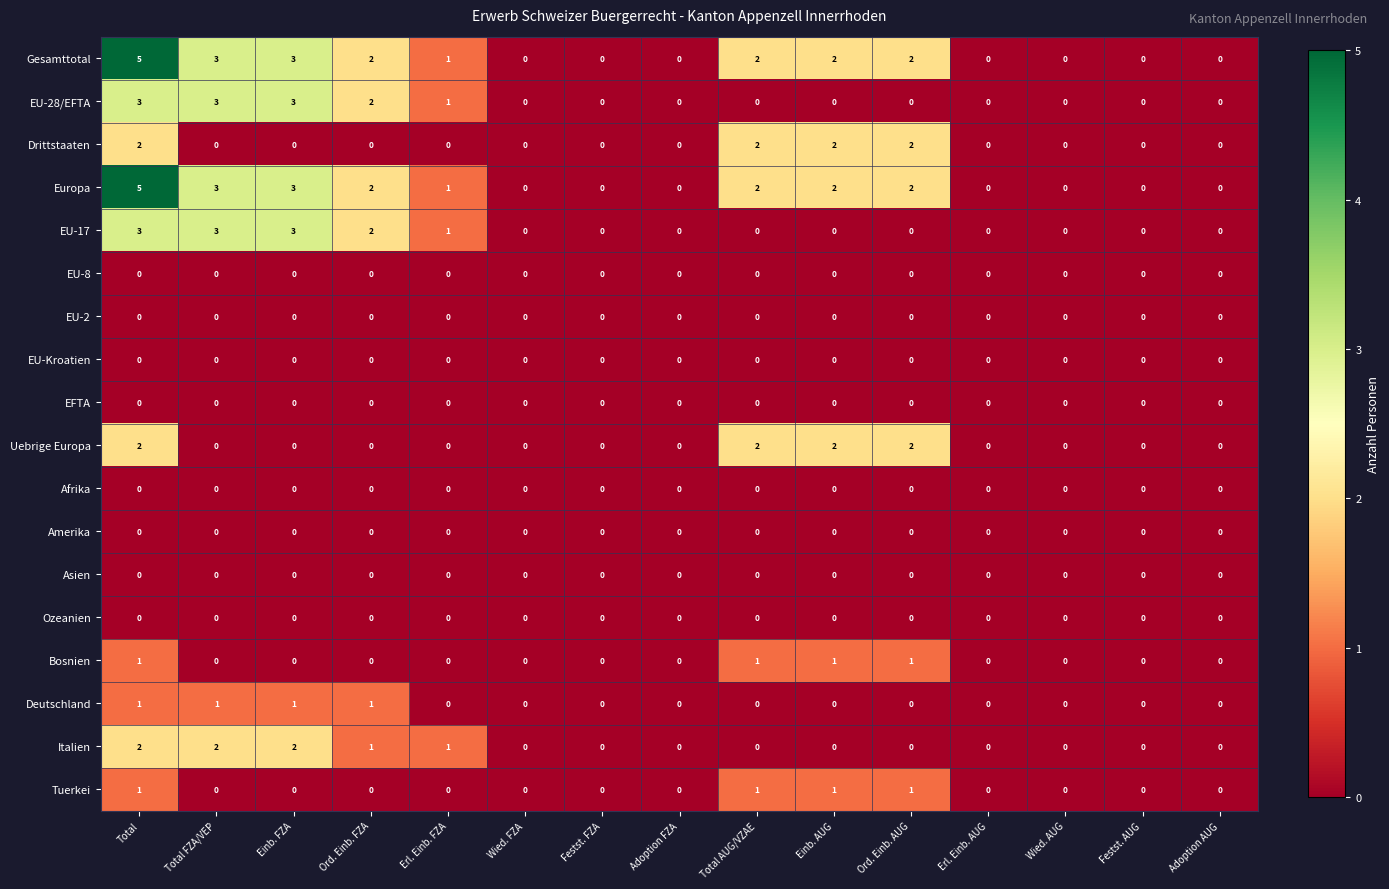

What is the difference between the maximum and second lowest values in the Gesamttotal series?

5